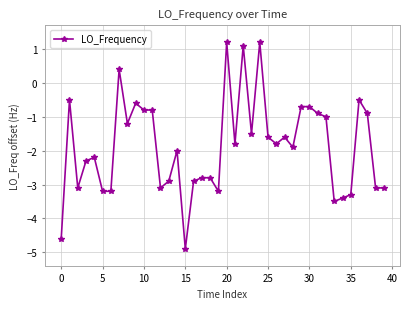

How many distinct data groups are displayed?

1